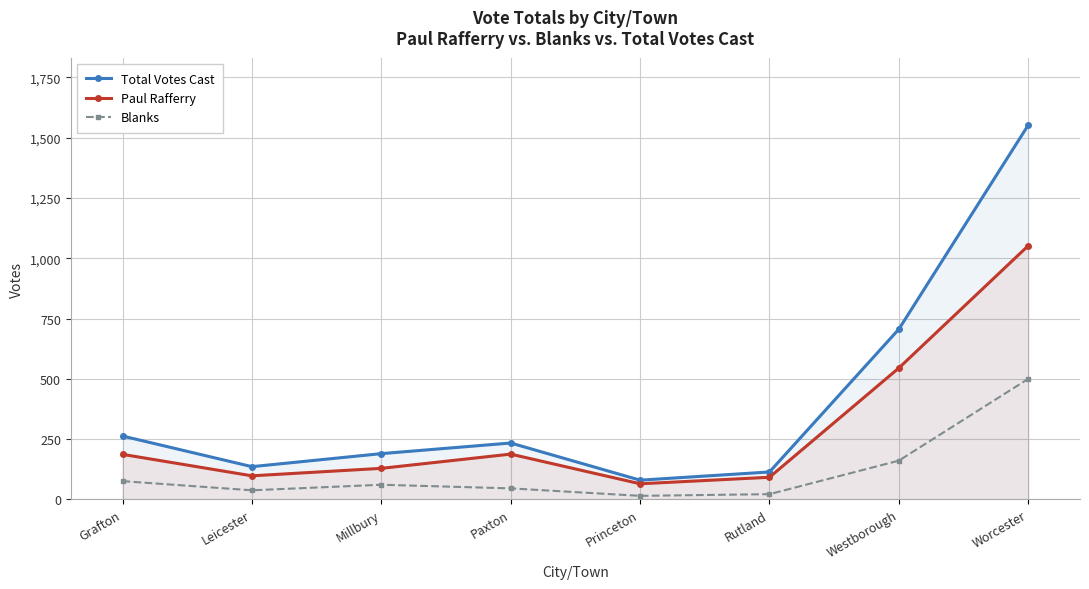

In Blanks, how many points are lower than both neighbors (excluding endpoints)?

2